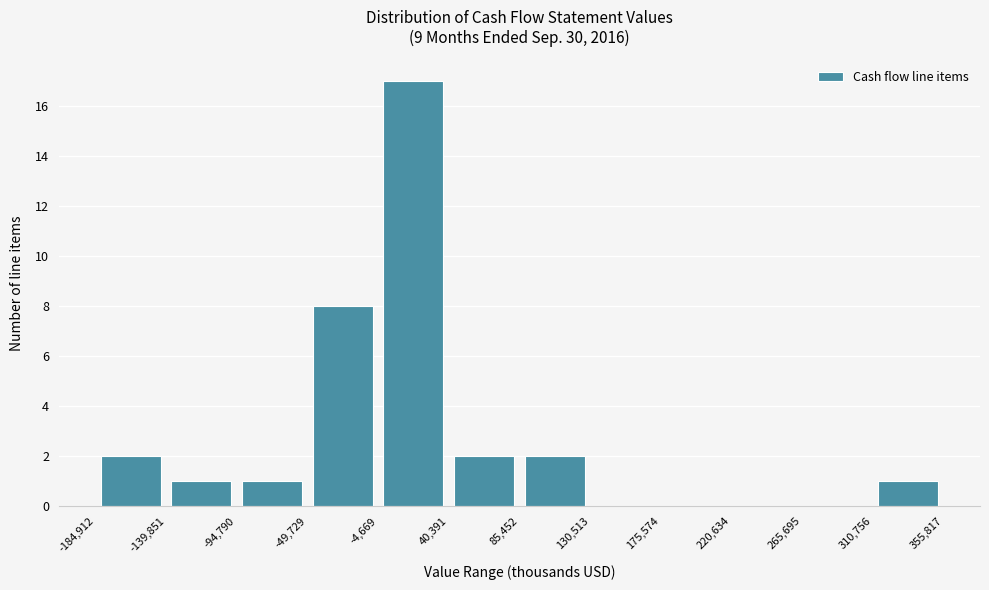

Which range on the x-axis has the tallest bar?

-4,669 to 40,391